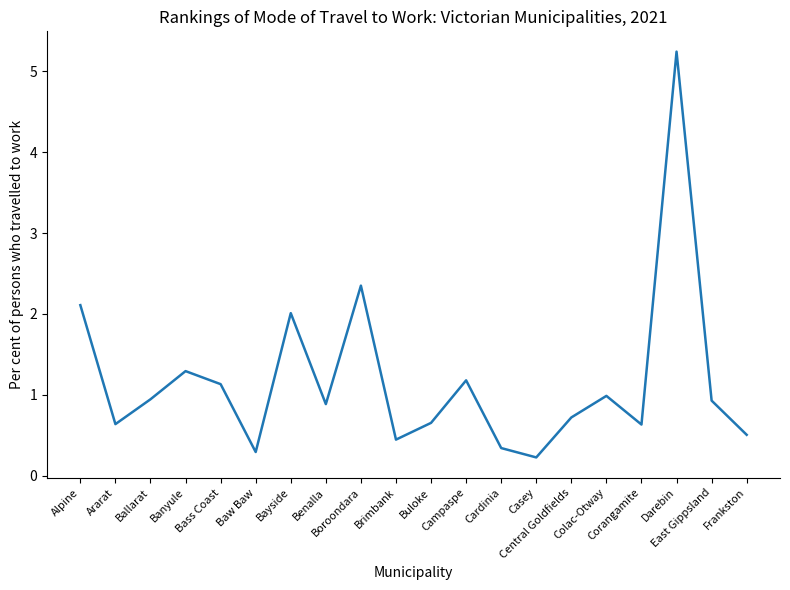

What is the difference between the maximum and minimum values?

5.0